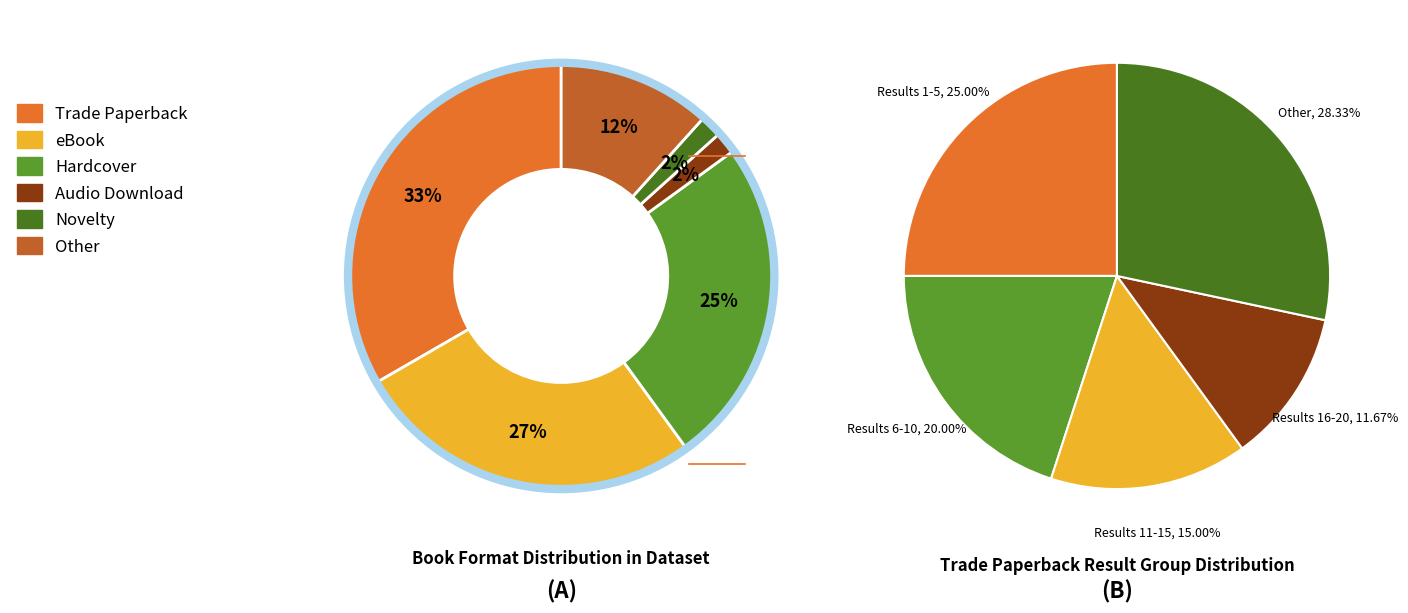

Rank the categories by value from lowest to highest.

Audio Download, Novelty, Other, Hardcover, eBook, Trade Paperback